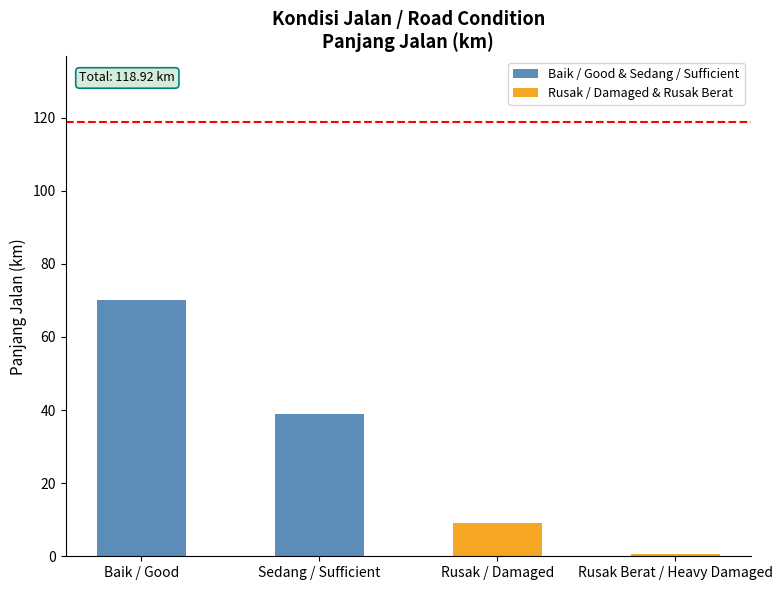

Is it true that the value at Baik / Good is 70.1?

True